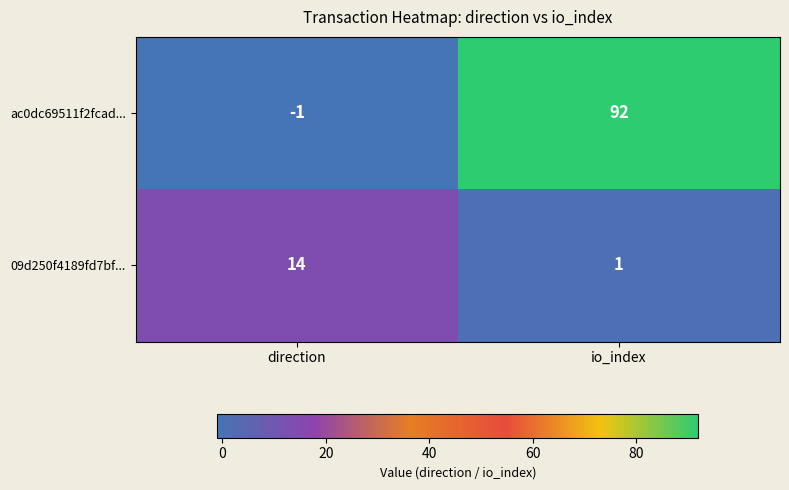

What is the sum of the ac0dc69511f2fcad... values at direction and io_index?

91